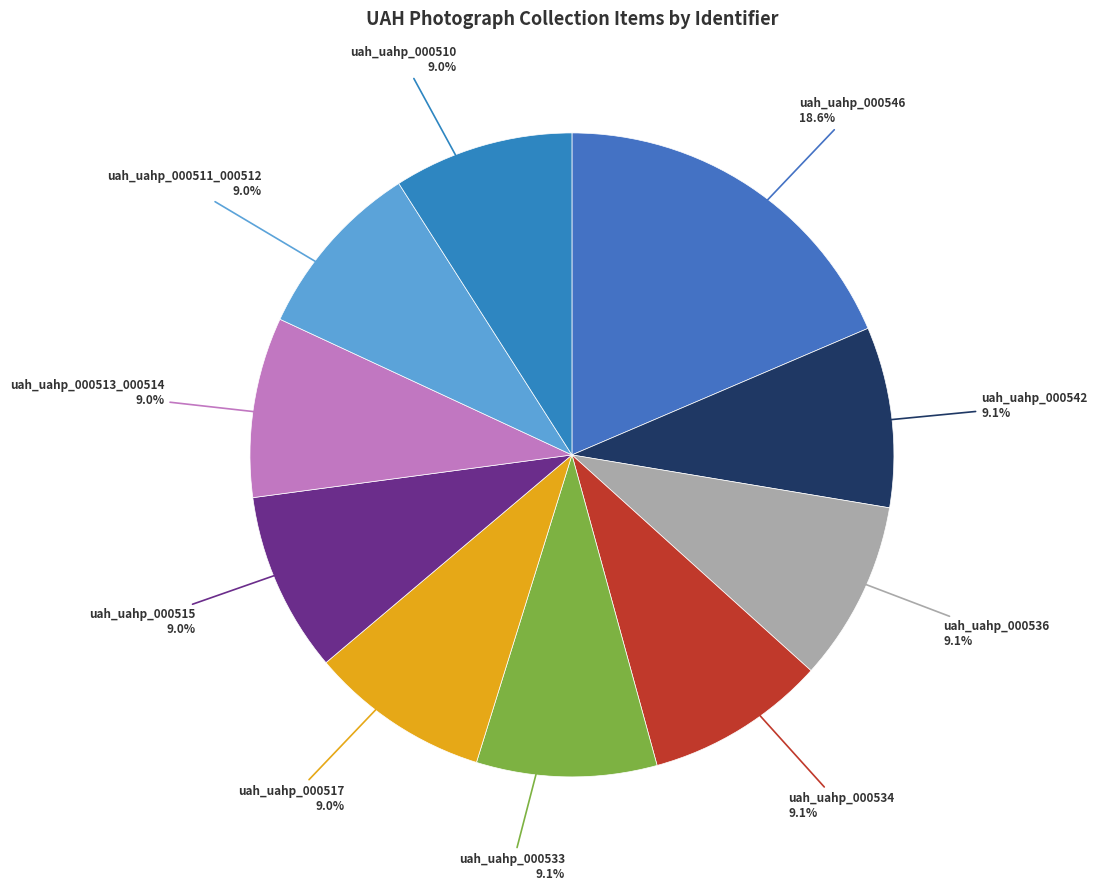

Rank the categories by value from highest to lowest.

uah_uahp_000546, uah_uahp_000542, uah_uahp_000536, uah_uahp_000534, uah_uahp_000533, uah_uahp_000517, uah_uahp_000515, uah_uahp_000513_000514, uah_uahp_000511_000512, uah_uahp_000510